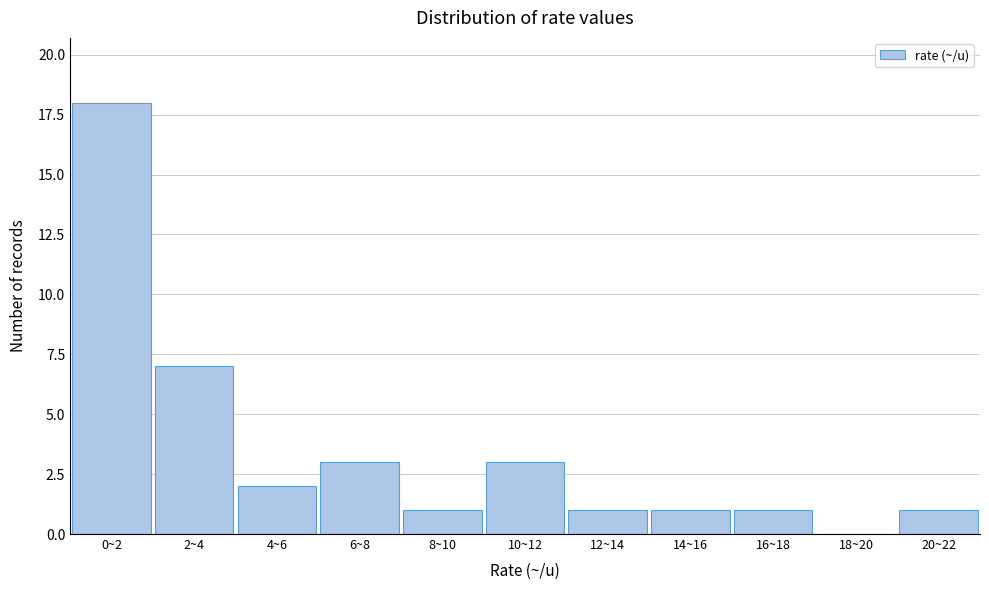

Reading left to right, transcribe all the data shown in this chart.

0~2=18	2~4=7	4~6=2	6~8=3	8~10=1	10~12=3	12~14=1	14~16=1	16~18=1	18~20=0	20~22=1